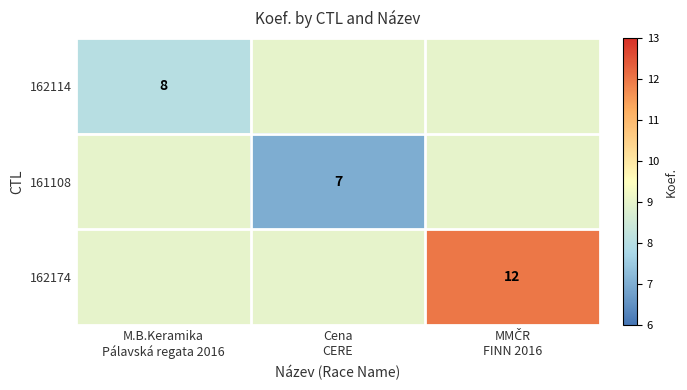

Is it true that 162174 equals 14 at Cena CERE?

False